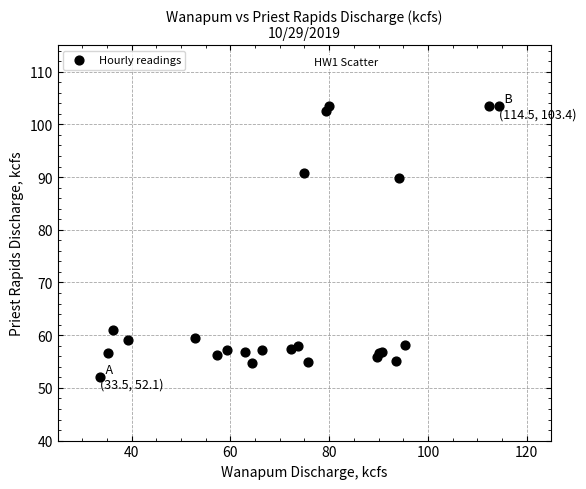

What Y value in the scatter plot is closest to 77?

89.8